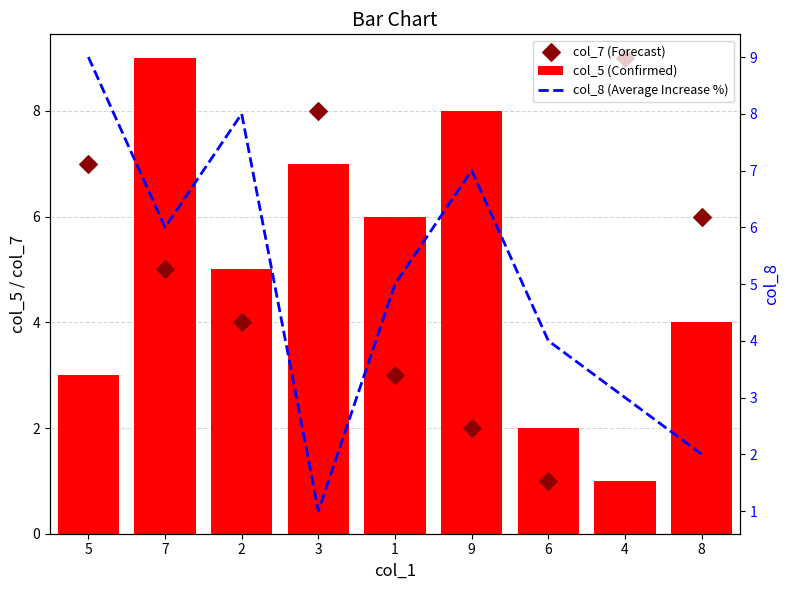

At how many categories does at least one series exceed 5?

8